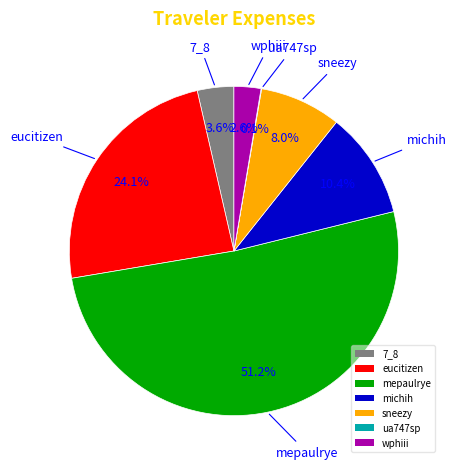

Is it true that michih is 10% of the pie?

True